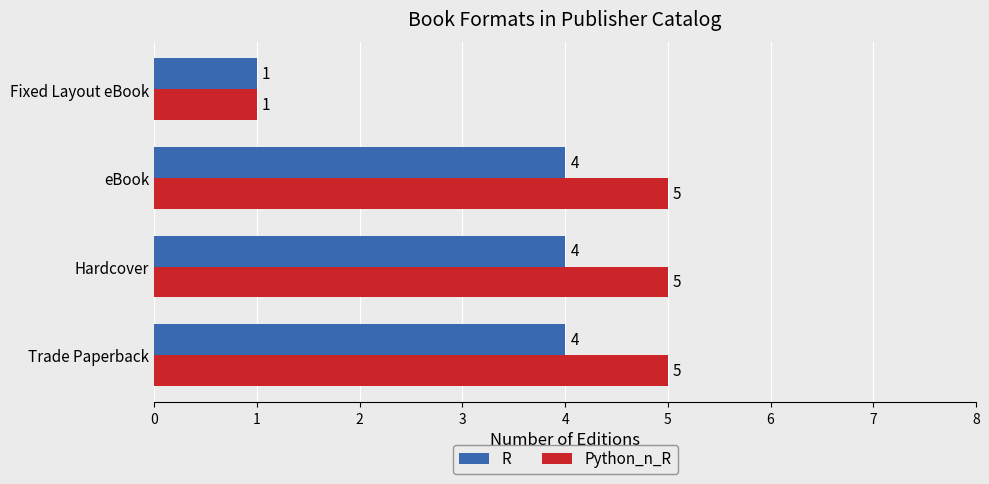

What is the maximum value for Python_n_R?

5